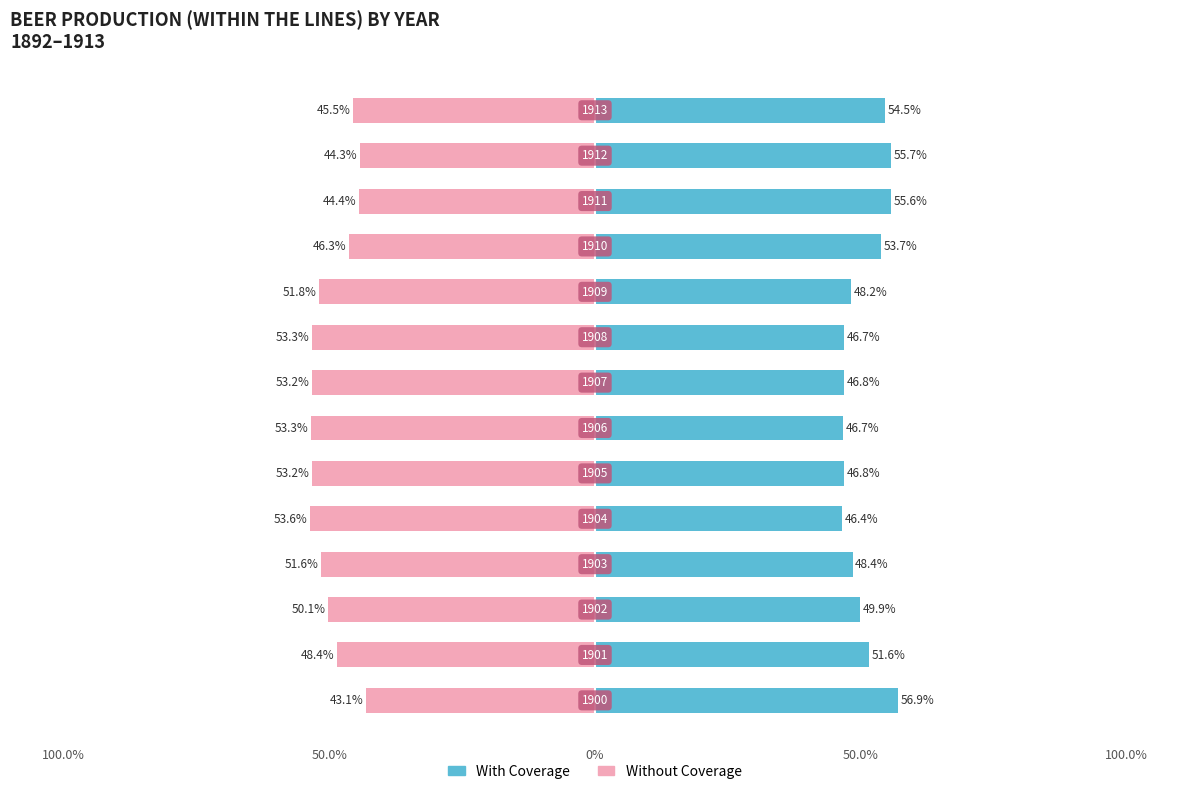

How many categories are shown in the chart?

14